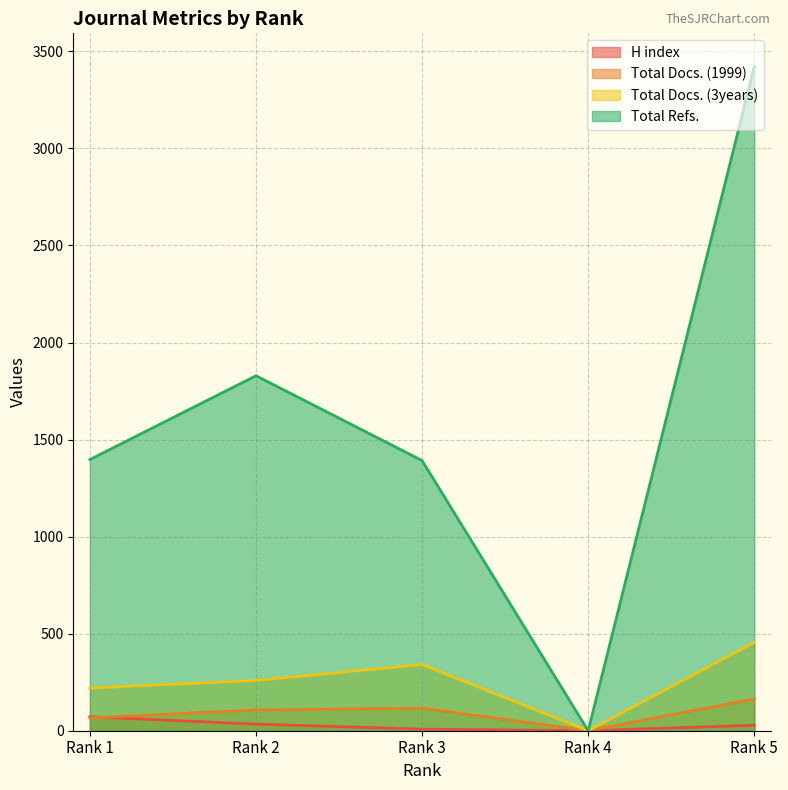

Where does the Total Docs. (3years) series first go above 259?

Rank 3